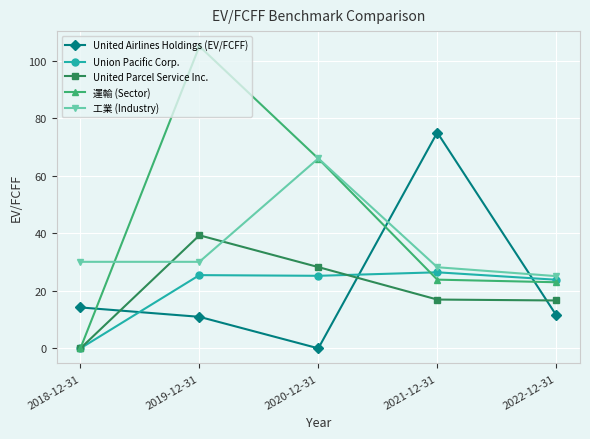

True or false: United Airlines Holdings (EV/FCFF) and United Parcel Service Inc. cross at least once.

True